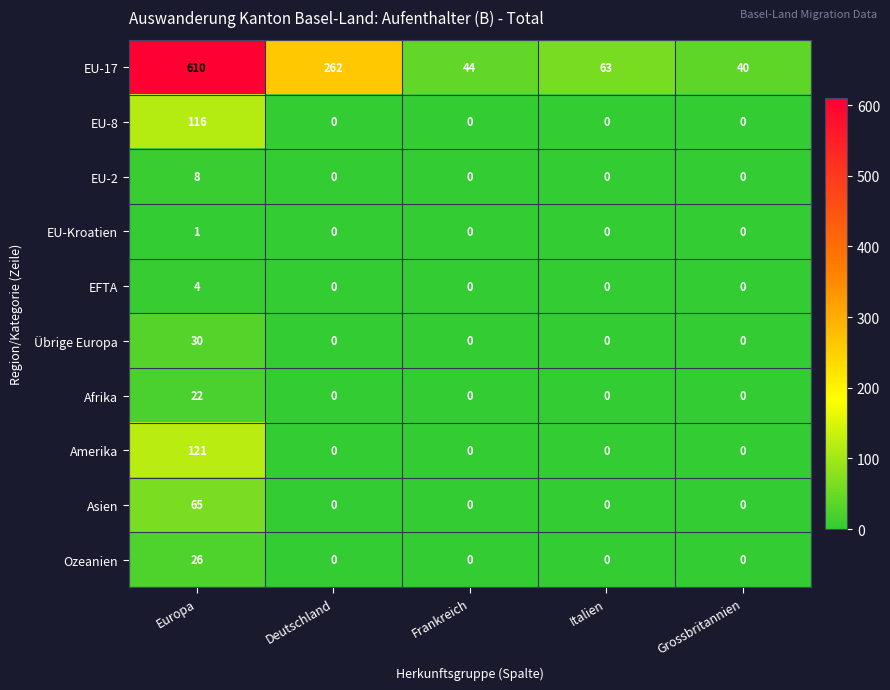

Rank the series by their maximum value, from highest to lowest.

EU-17, Amerika, EU-8, Asien, Übrige Europa, Ozeanien, Afrika, EU-2, EFTA, EU-Kroatien